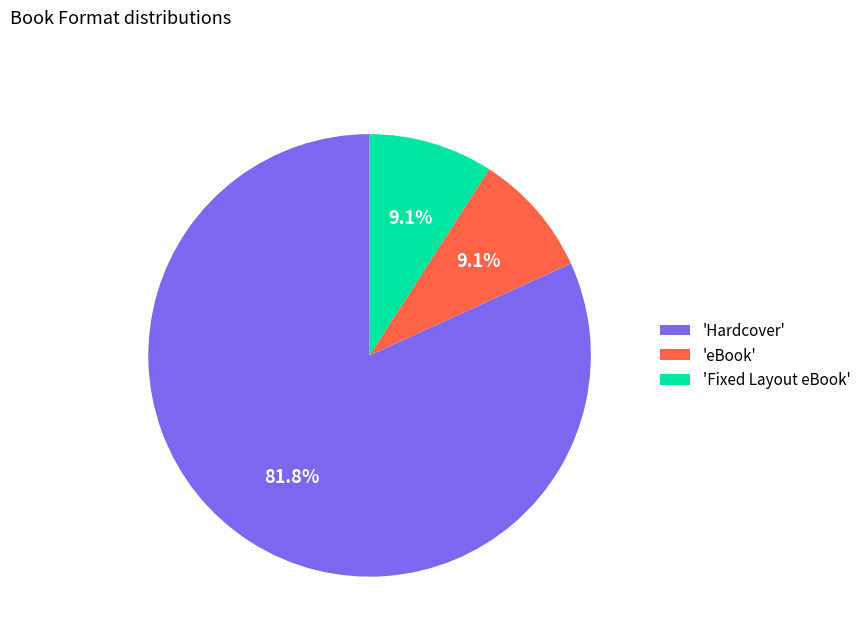

Which has a higher value, 'eBook' or 'Hardcover'?

'Hardcover'